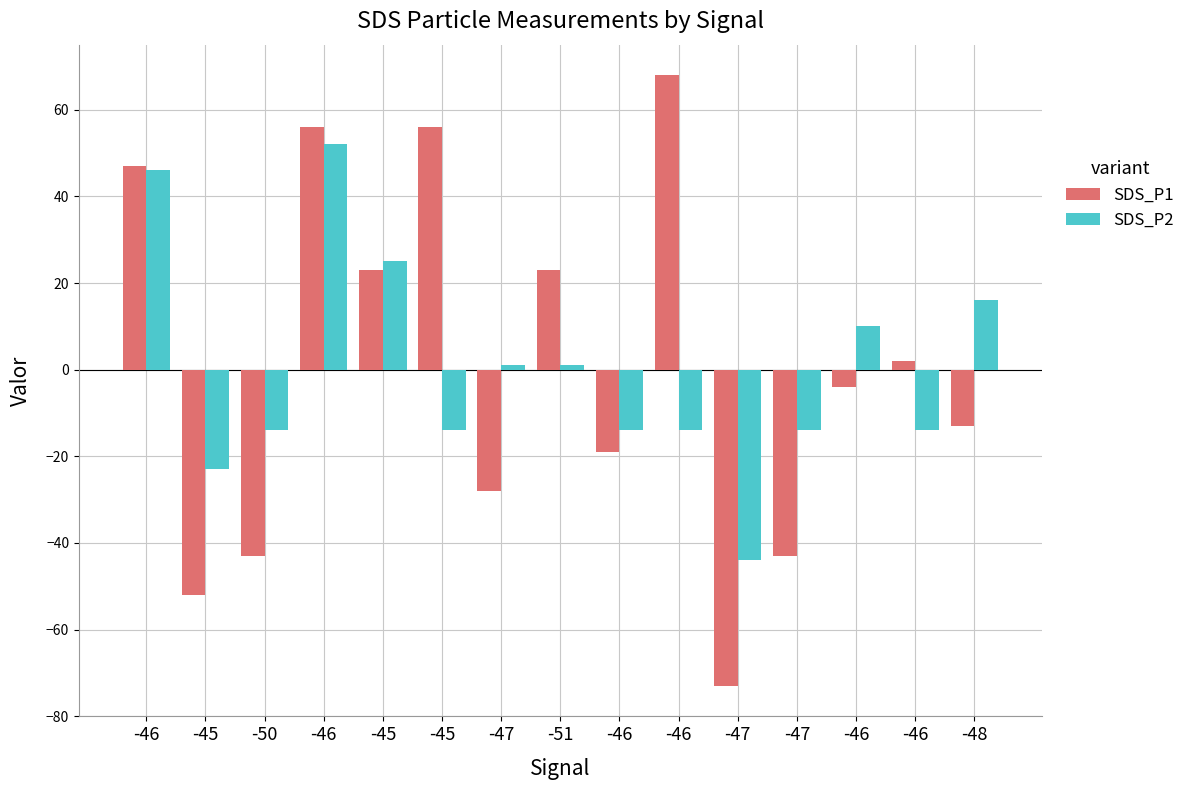

What are all the series names shown in the legend?

SDS_P1, SDS_P2